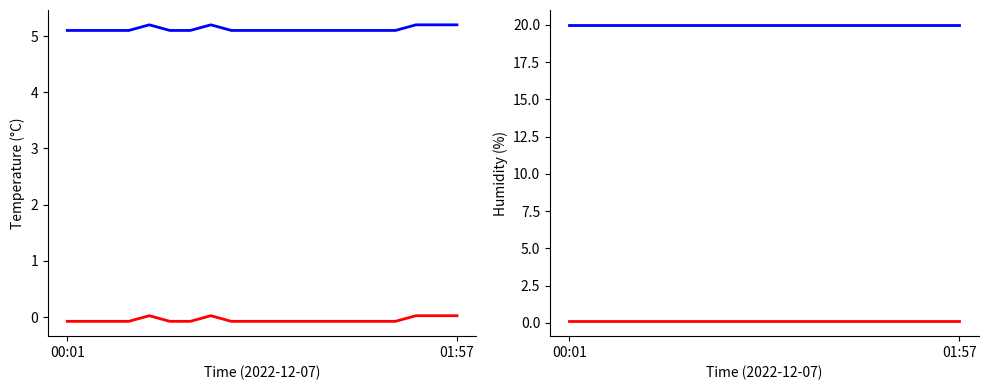

At which category is the sum across all series the highest?

4